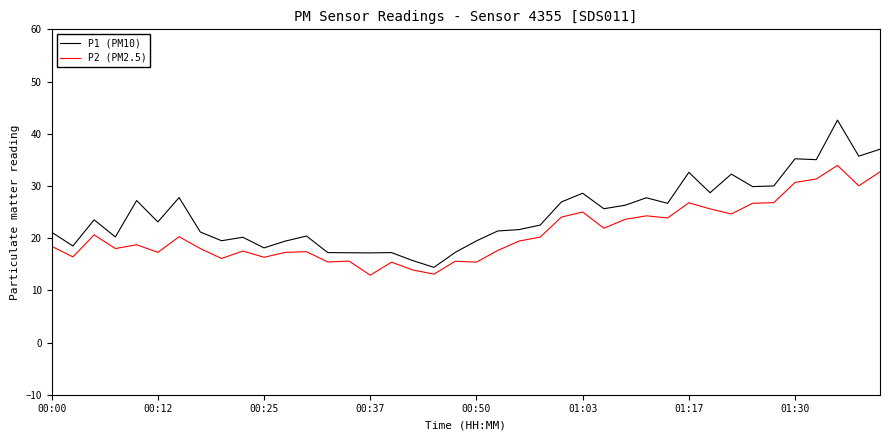

Which series has the largest range (max minus min)?

P1 (PM10)